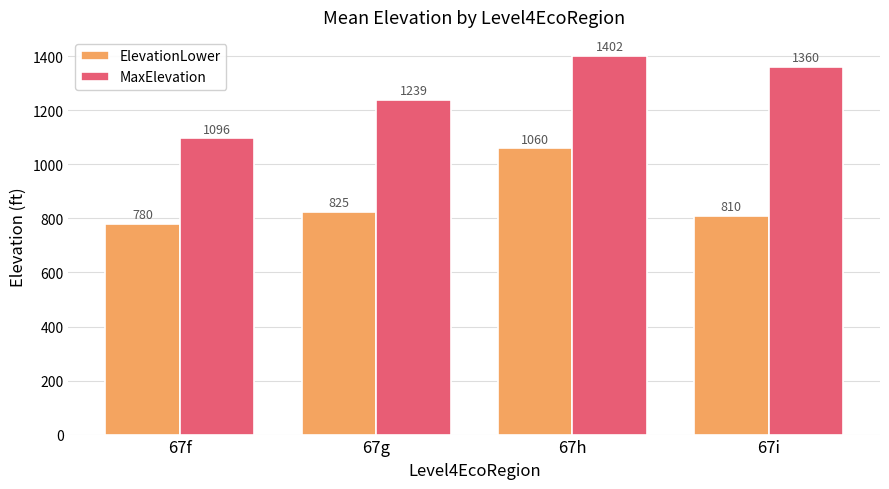

What is the difference between the second highest and minimum values in the ElevationLower series?

45.2